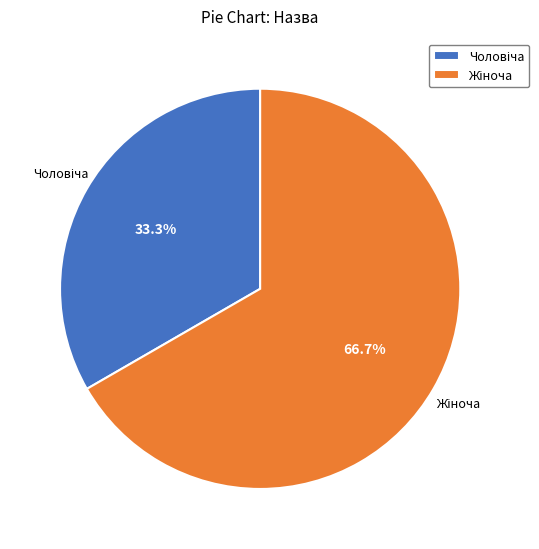

Is there any slice that represents more than half of the pie?

Yes